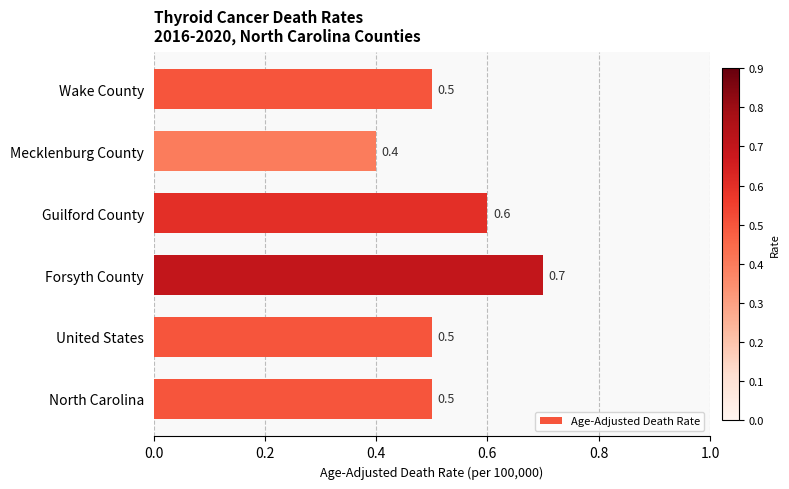

What is the average value?

0.5